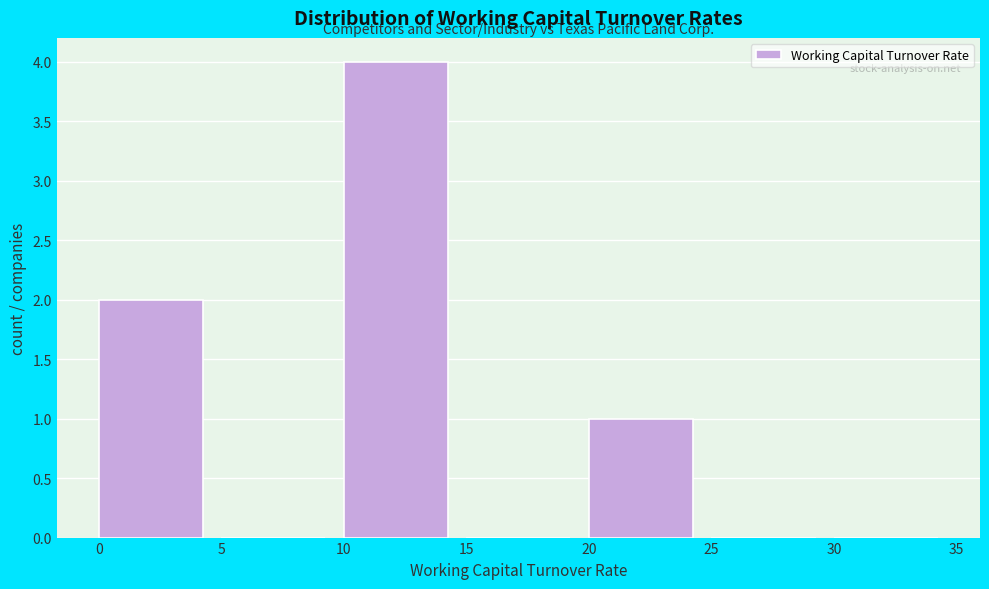

How tall is the bar that spans 10 to 15 on the x-axis? The values are not printed on the chart, so give them approximately, as read against the axis.

4